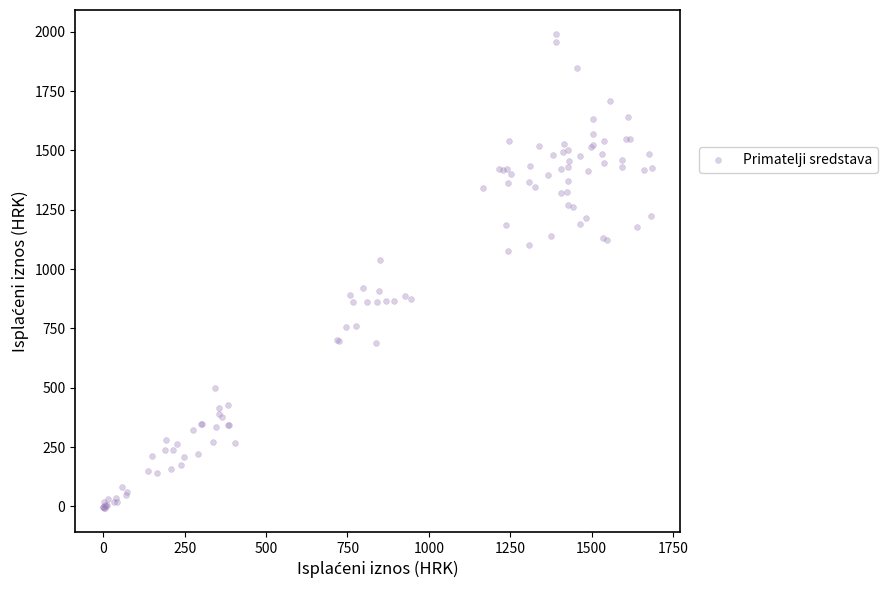

What Y value in the scatter plot is closest to 991?

1039.0